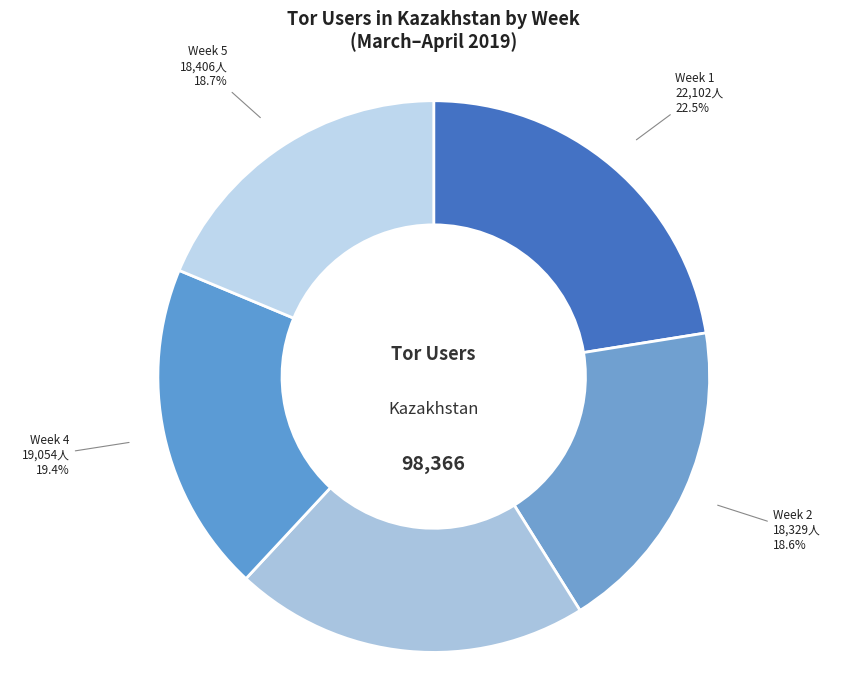

Does any single category account for the majority?

No